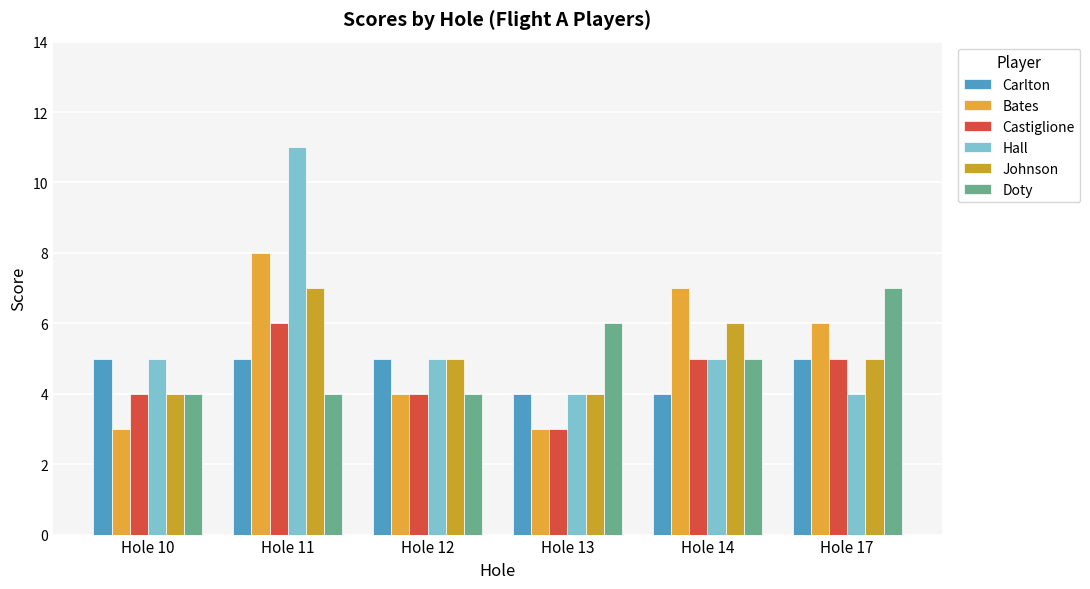

What is the spread (max minus min) of values at Hole 14?

3